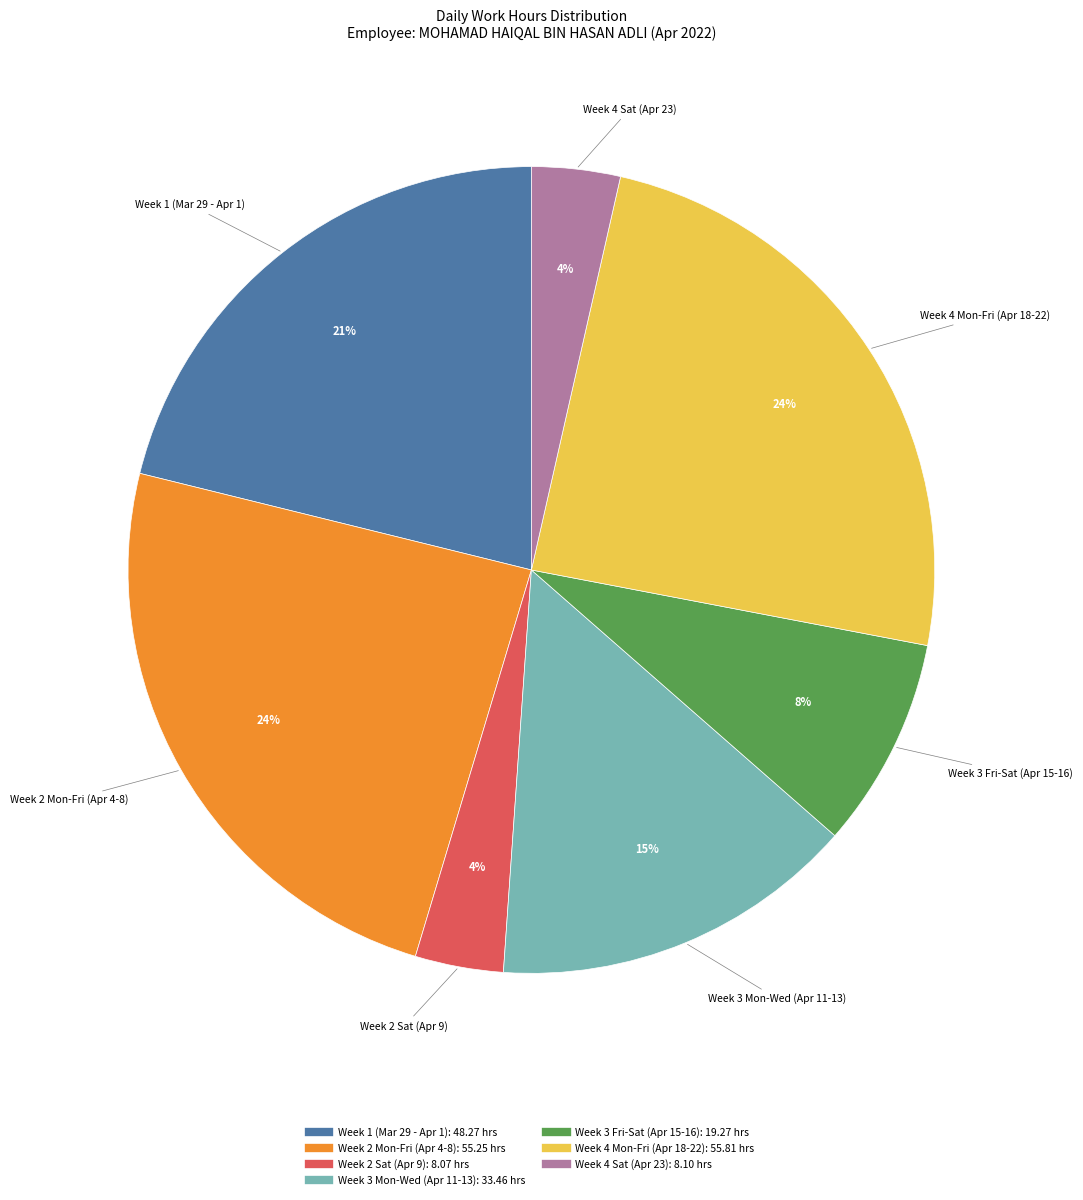

To the nearest percent, what is the average slice percentage?

14%